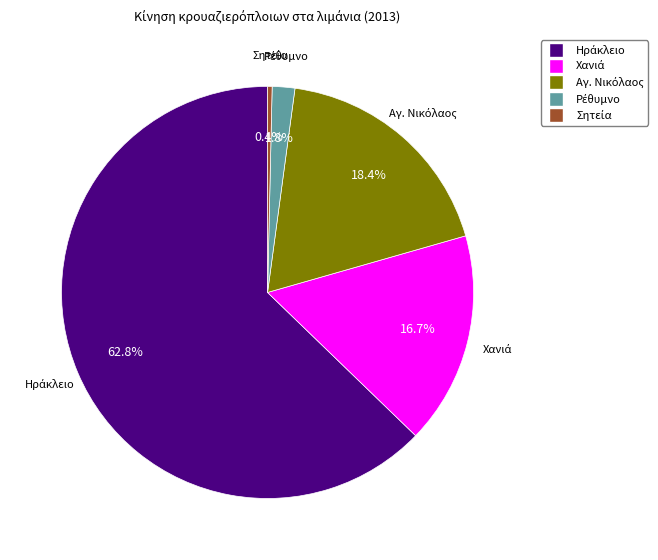

Is there a majority slice in this chart?

Yes